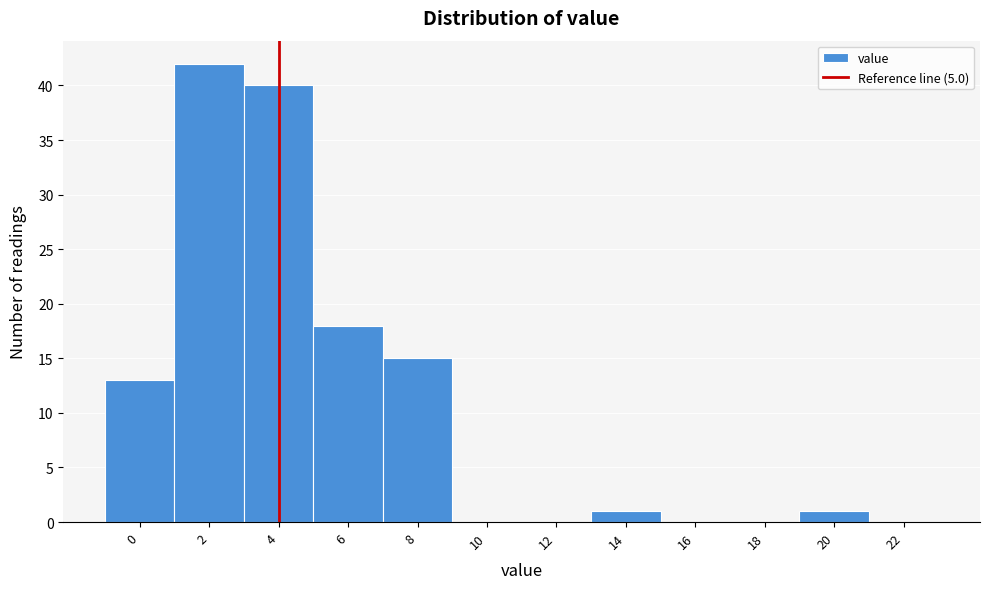

Reading right to left, what are all the values shown in this chart?

22=0	20=1	18=0	16=0	14=1	12=0	10=0	8=15	6=18	4=40	2=42	0=13